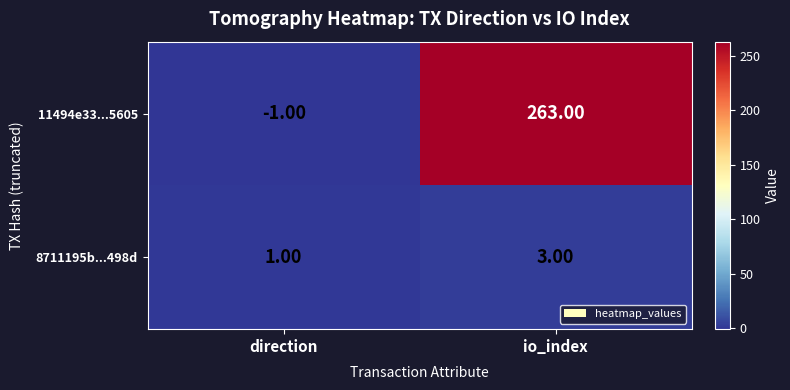

Which series has the largest total across all categories?

11494e33...5605